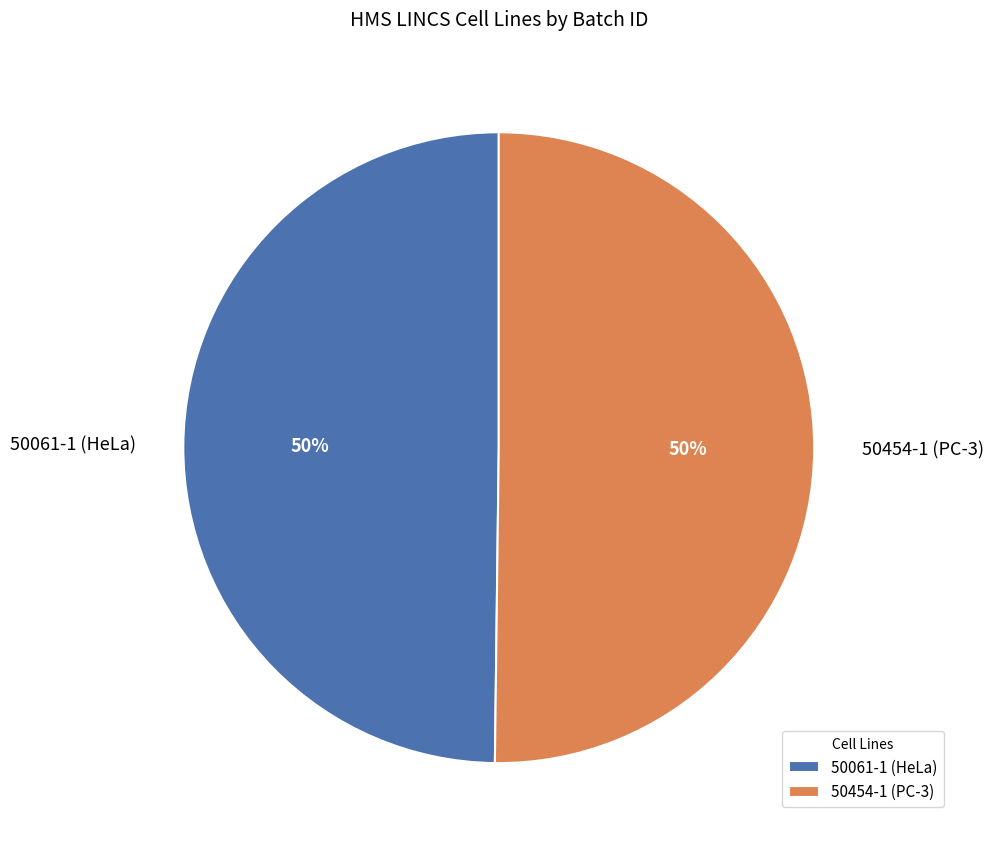

Count the number of slices in the pie.

2